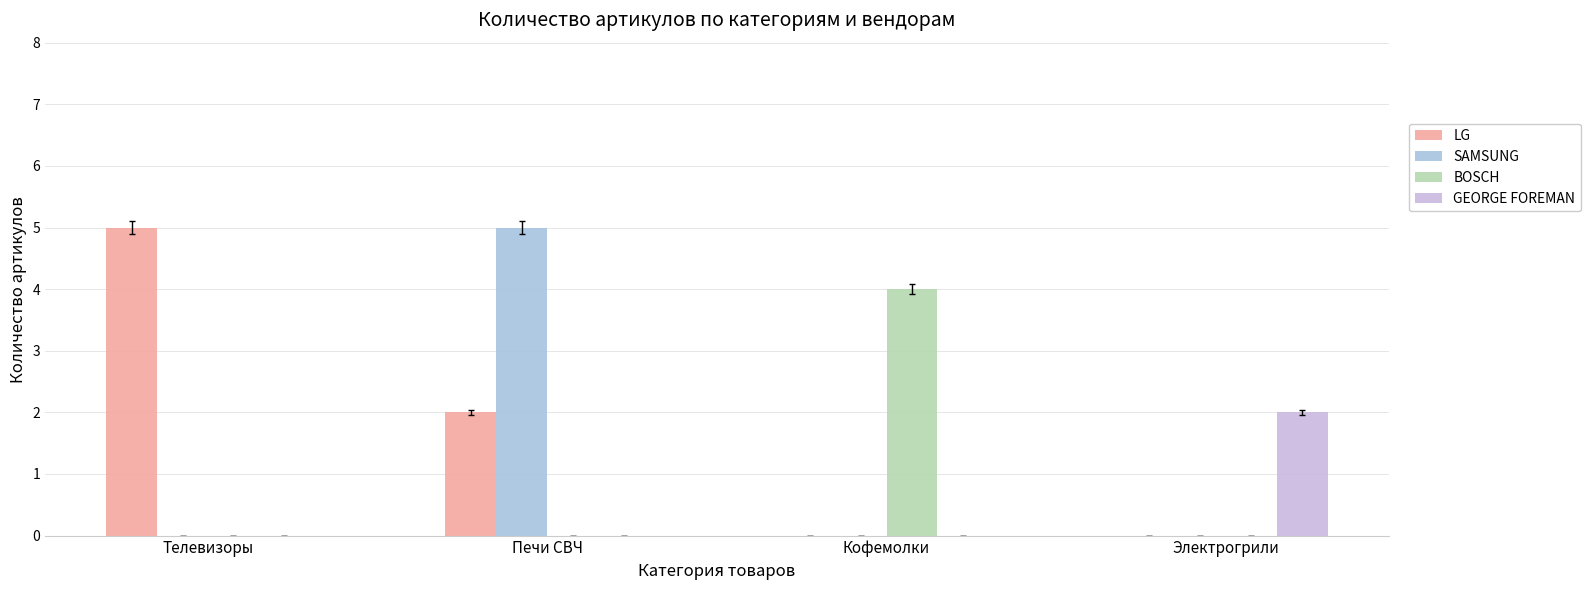

Rank the series by their average value, from lowest to highest.

GEORGE FOREMAN, BOSCH, SAMSUNG, LG